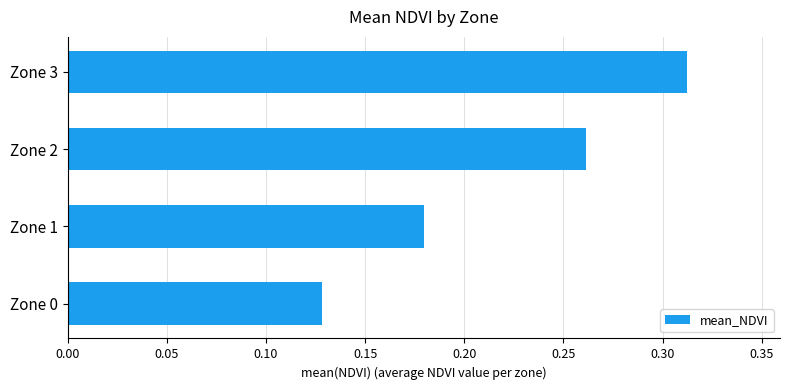

At which category does the chart reach its minimum across all series?

Zone 0